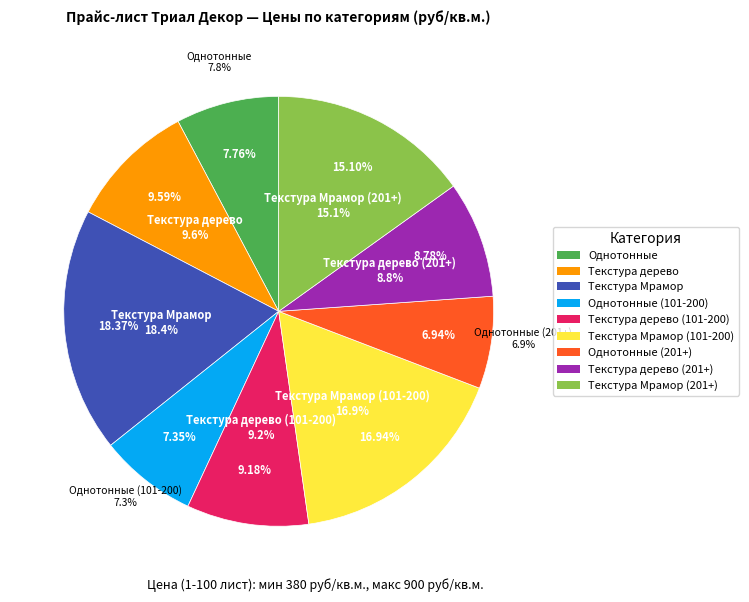

To the nearest percent, what is the combined percentage of Текстура дерево (101-200) and Текстура Мрамор (101-200)?

26%